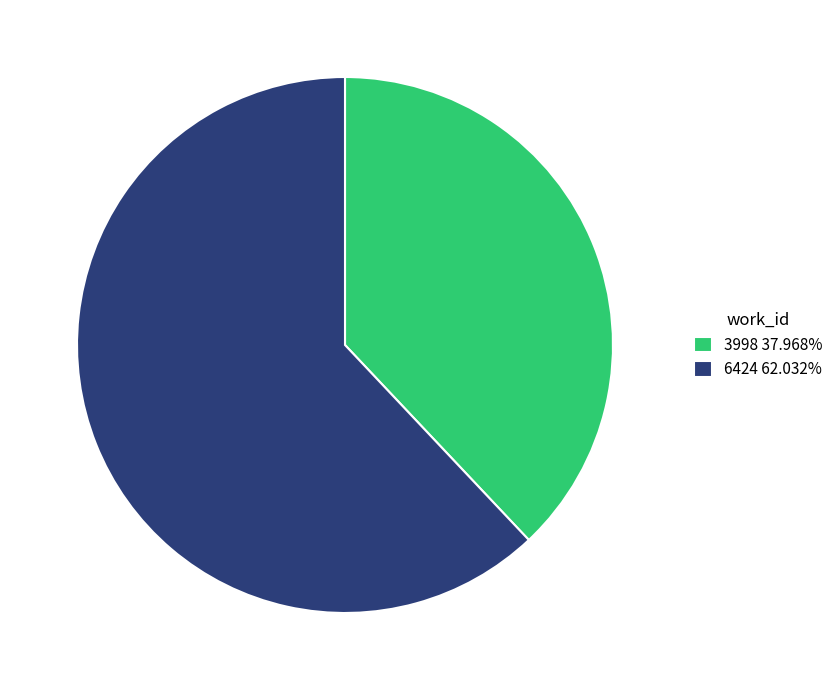

Does 3998 account for over 50% of the chart?

No